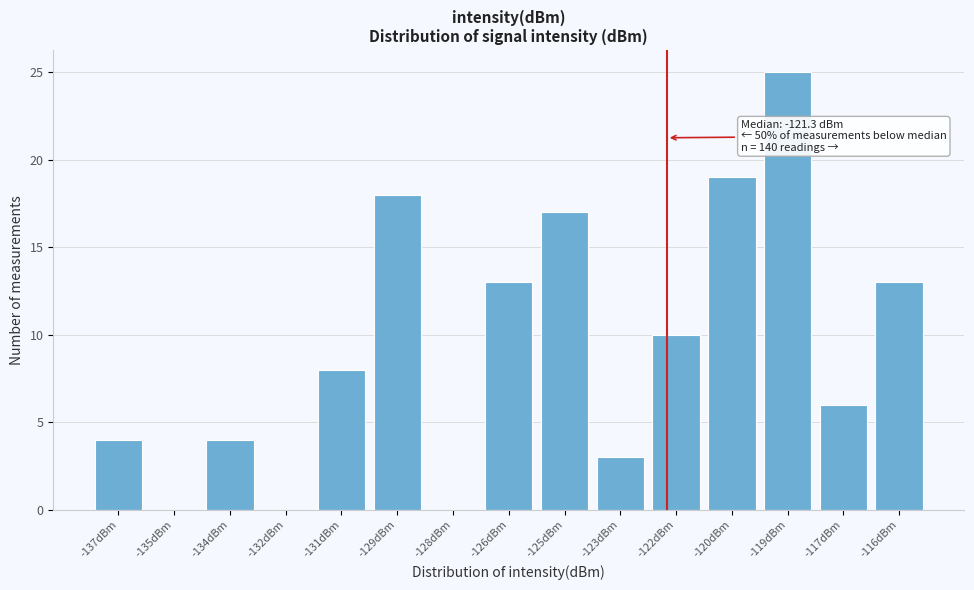

Reading right to left, what are all the values shown in this chart?

-116dBm=13	-117dBm=6	-119dBm=25	-120dBm=19	-122dBm=10	-123dBm=3	-125dBm=17	-126dBm=13	-128dBm=0	-129dBm=18	-131dBm=8	-132dBm=0	-134dBm=4	-135dBm=0	-137dBm=4